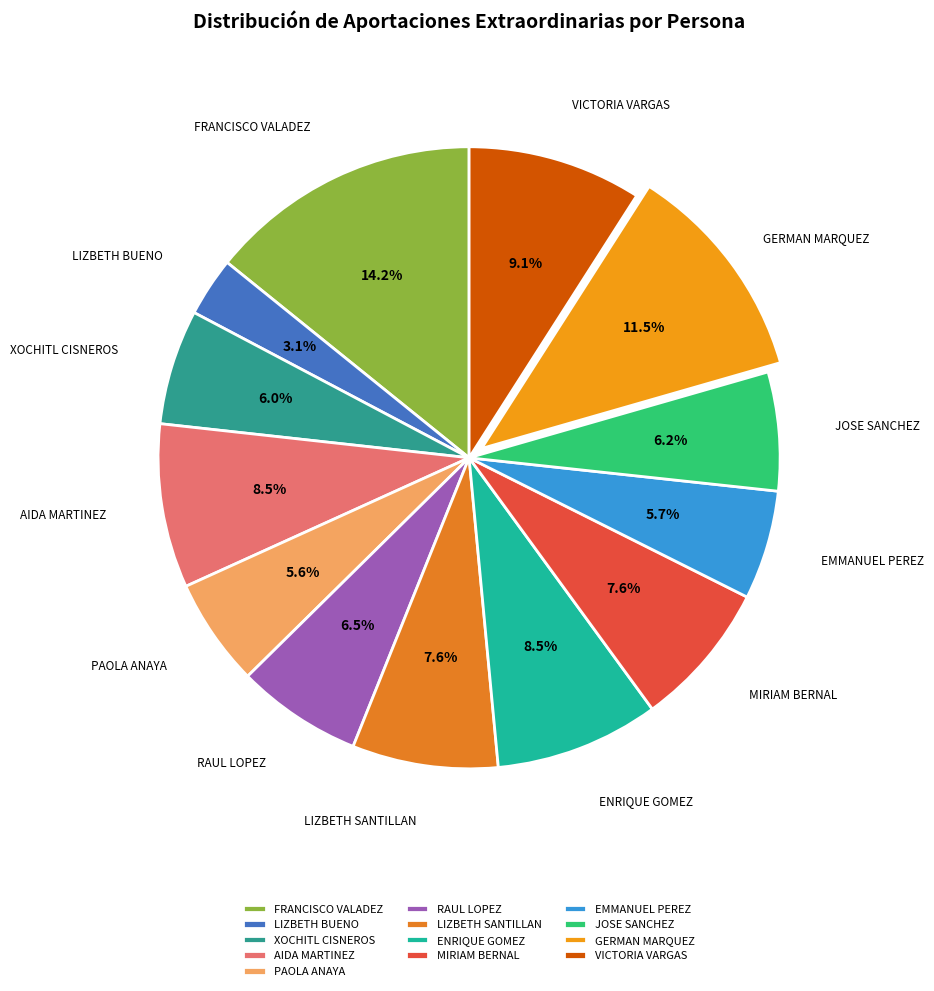

Which has a higher value, RAUL LOPEZ or PAOLA ANAYA?

RAUL LOPEZ